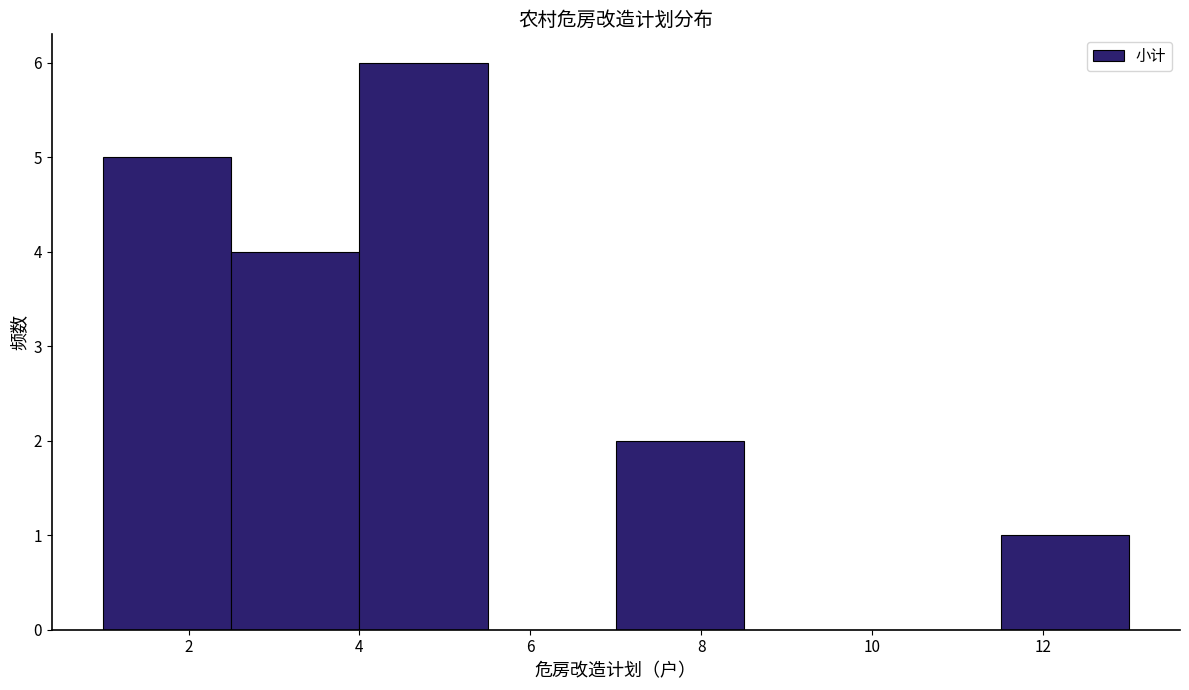

What is the height of the bar covering 11.5 to 13.0 on the x-axis? Neither the bar edges nor the heights are printed on the chart, so give them approximately, as read against the axes.

1